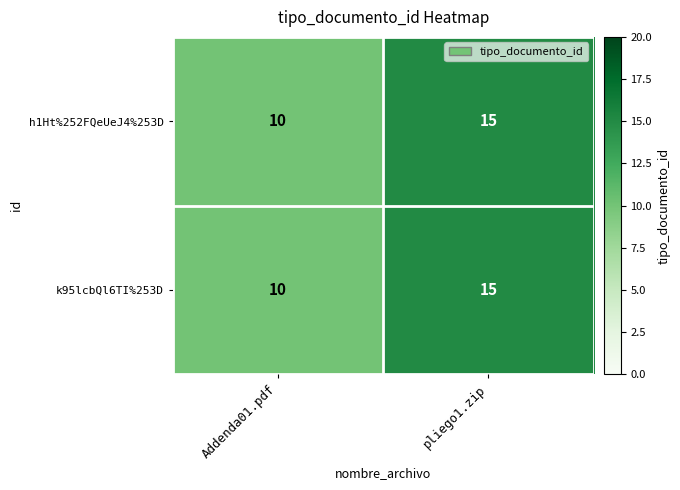

True or false: k95lcbQl6TI%253D has a value of 15 at pliego1.zip.

True